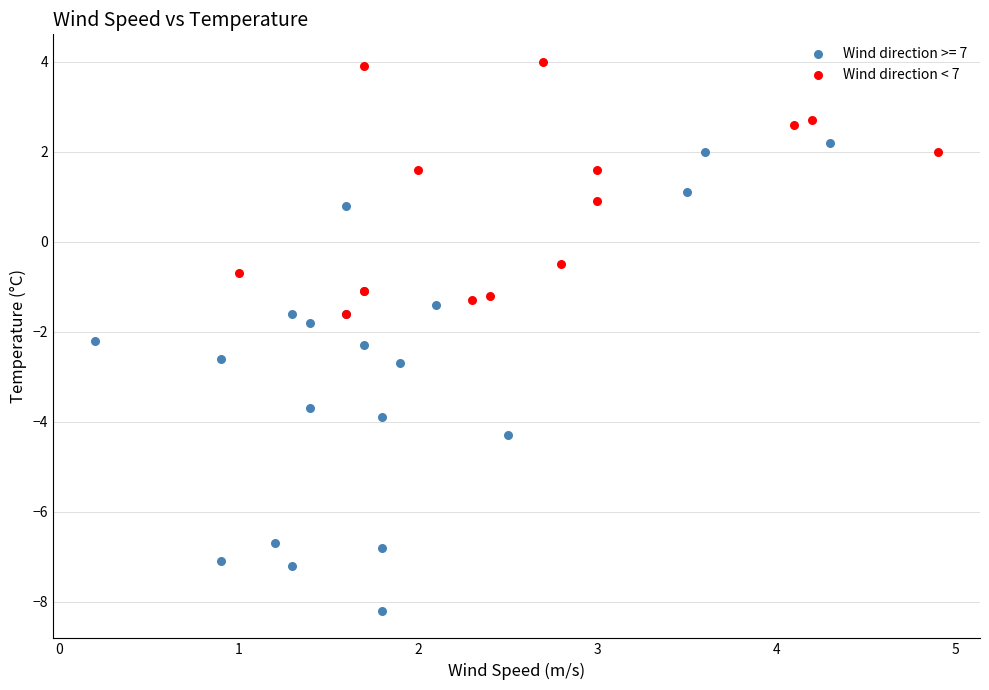

Which series contains the highest Y value?

Wind direction < 7